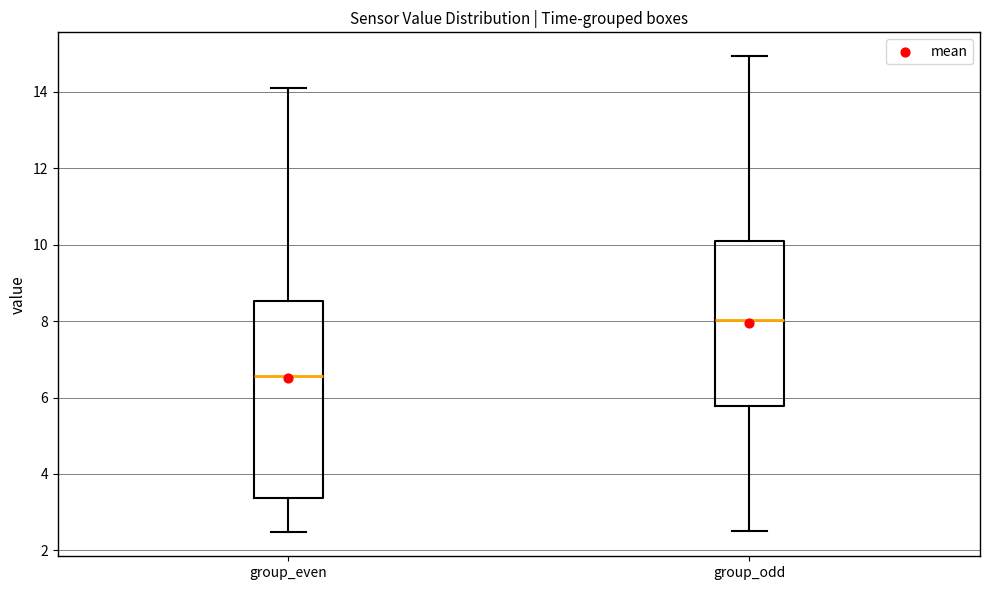

Which box has the highest median line?

group_odd